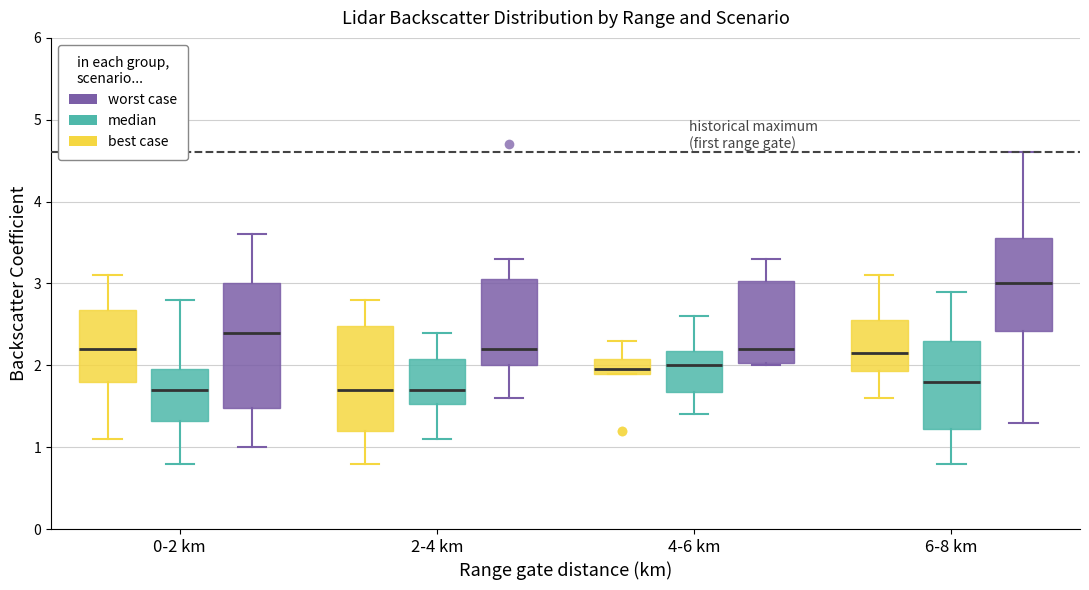

Reading left to right, transcribe this box plot: for each box, give where its median line is, the range the box spans, and where its two whiskers end, as read against the y-axis. The values are not printed on the chart, so give them approximately, as read against the axis.

0-2 km (best case): median 2.2, box 1.8 to 2.7, whiskers 1.1 to 3.1
0-2 km (median): median 1.7, box 1.3 to 2.0, whiskers 0.8 to 2.8
0-2 km (worst case): median 2.4, box 1.5 to 3.0, whiskers 1.0 to 3.6
2-4 km (best case): median 1.7, box 1.2 to 2.5, whiskers 0.8 to 2.8
2-4 km (median): median 1.7, box 1.5 to 2.1, whiskers 1.1 to 2.4
2-4 km (worst case): median 2.2, box 2.0 to 3.1, whiskers 1.6 to 3.3
4-6 km (best case): median 2.0, box 1.9 to 2.1, whiskers 1.9 to 2.3
4-6 km (median): median 2.0, box 1.7 to 2.2, whiskers 1.4 to 2.6
4-6 km (worst case): median 2.2, box 2.0 to 3.0, whiskers 2.0 to 3.3
6-8 km (best case): median 2.2, box 1.9 to 2.6, whiskers 1.6 to 3.1
6-8 km (median): median 1.8, box 1.2 to 2.3, whiskers 0.8 to 2.9
6-8 km (worst case): median 3.0, box 2.4 to 3.6, whiskers 1.3 to 4.6